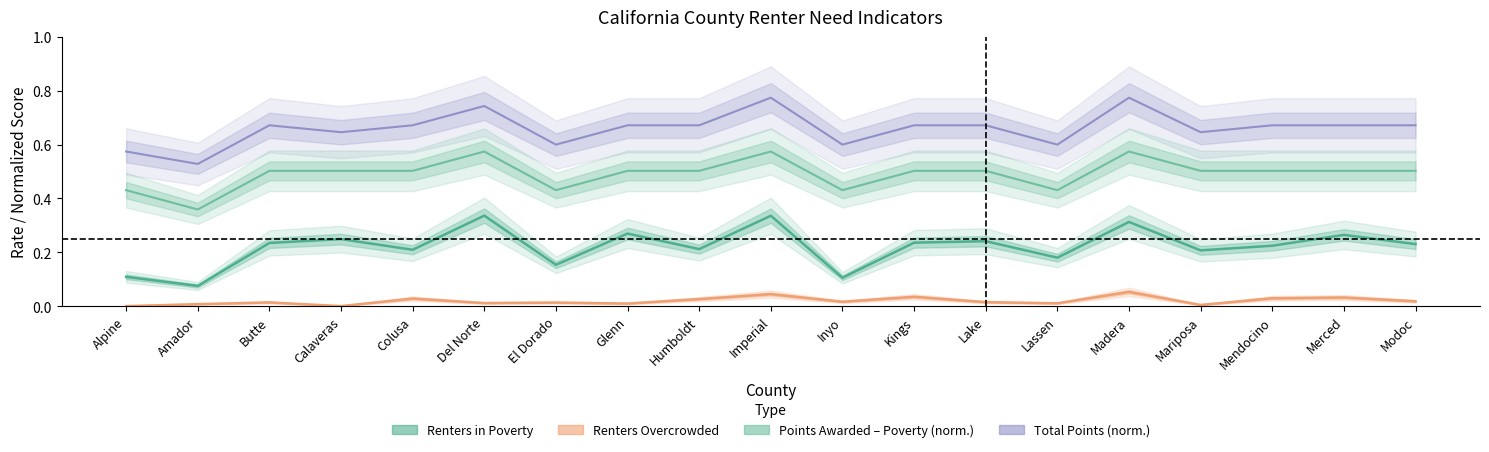

Between Amador and Mendocino, which series saw the biggest shift?

Renters in Poverty